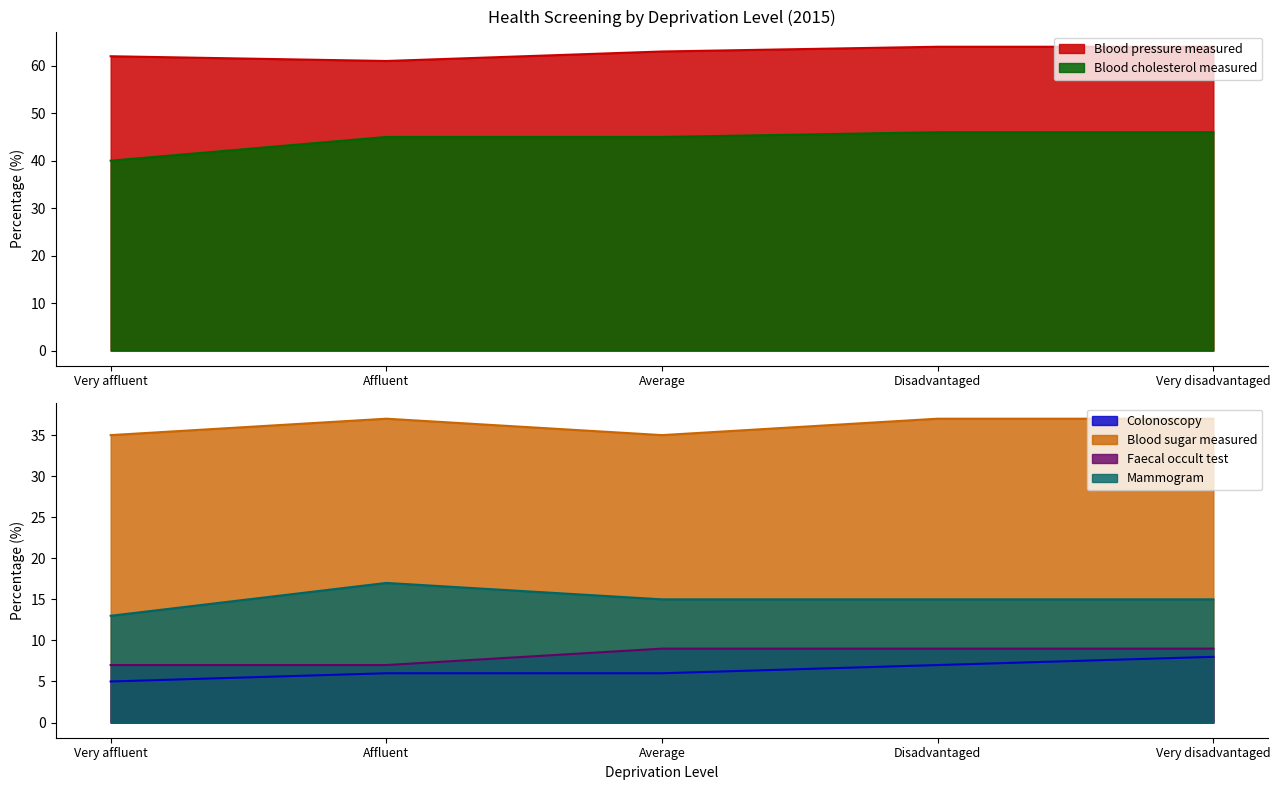

Does the chart have visible grid lines?

No